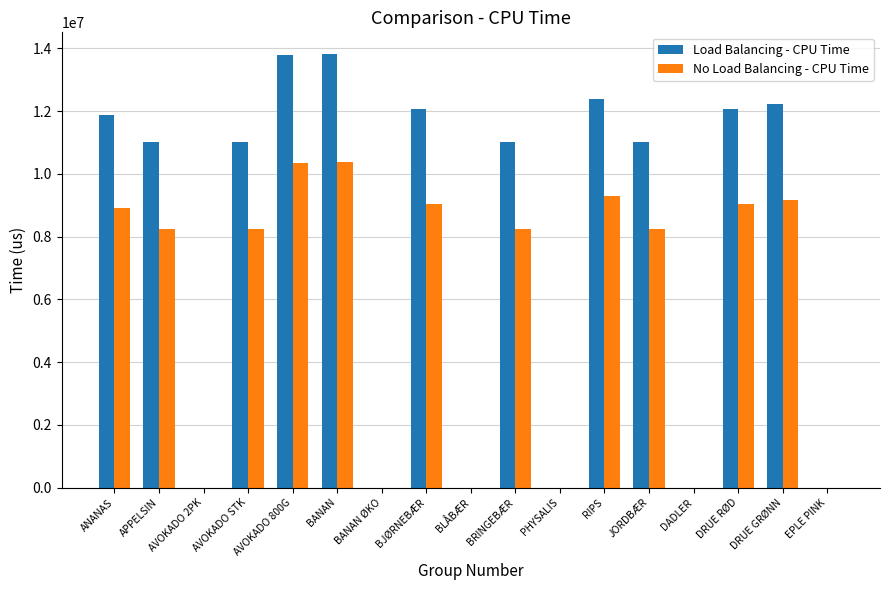

Between APPELSIN and AVOKADO 2PK, which series saw the biggest shift?

Load Balancing - CPU Time